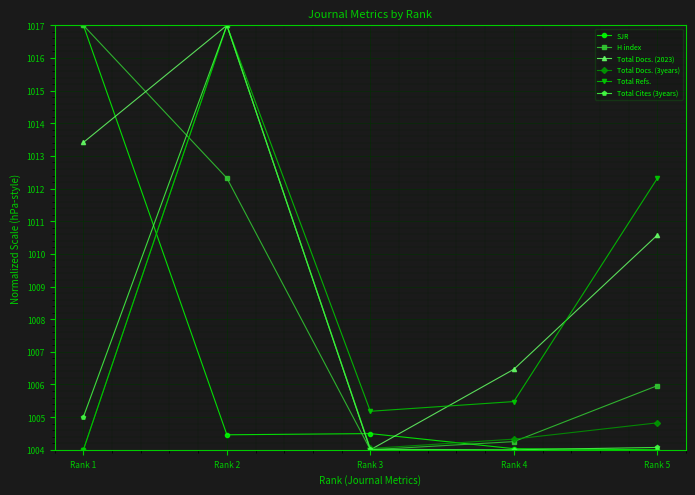

What is the difference between the highest and lowest values at Rank 1?

13.0